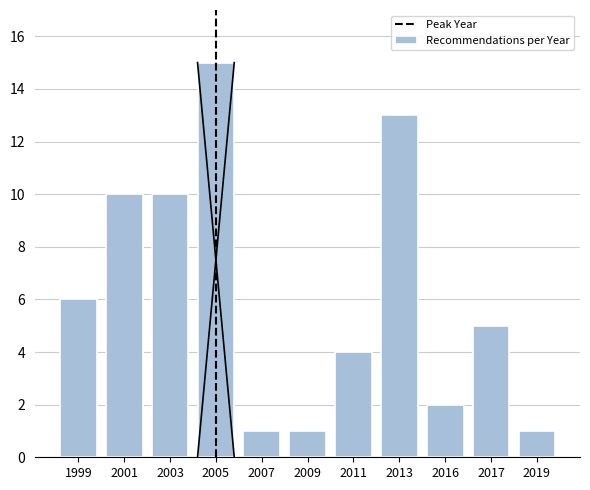

Reading left to right, extract all data points from this chart.

6	10	10	15	1	1	4	13	2	5	1